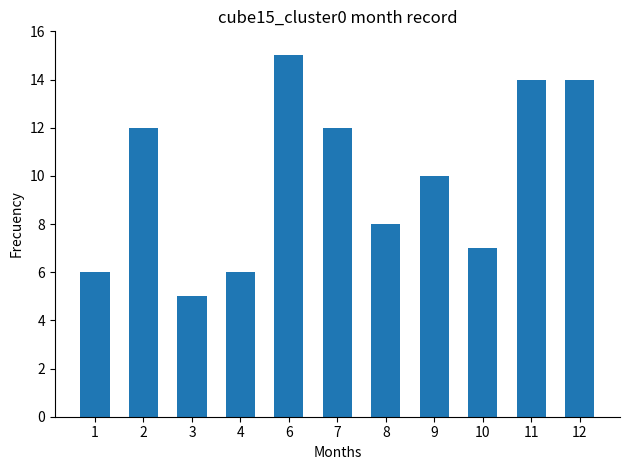

Reading left to right, transcribe all the data shown in this chart.

1=6	2=12	3=5	4=6	6=15	7=12	8=8	9=10	10=7	11=14	12=14